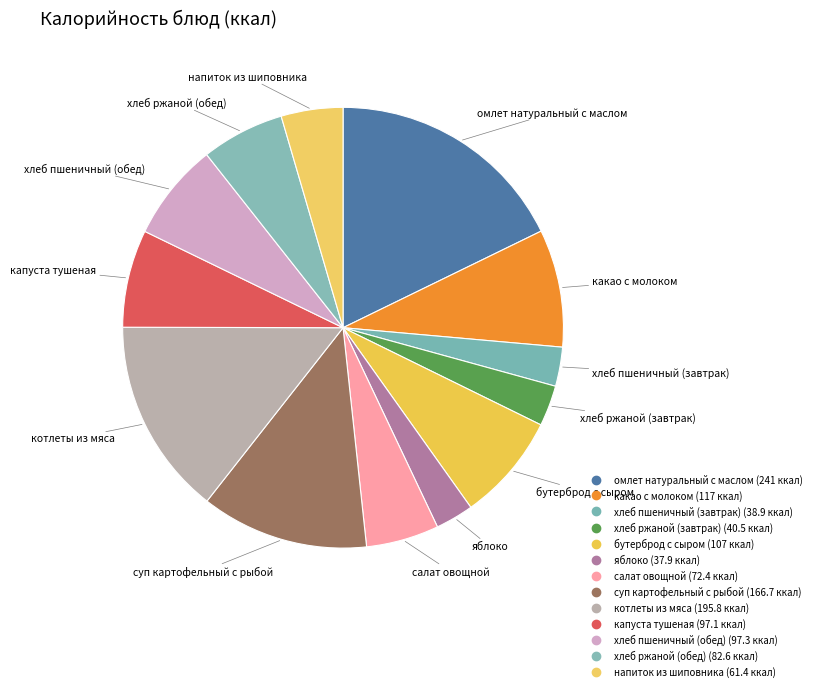

Does any single category account for the majority?

No